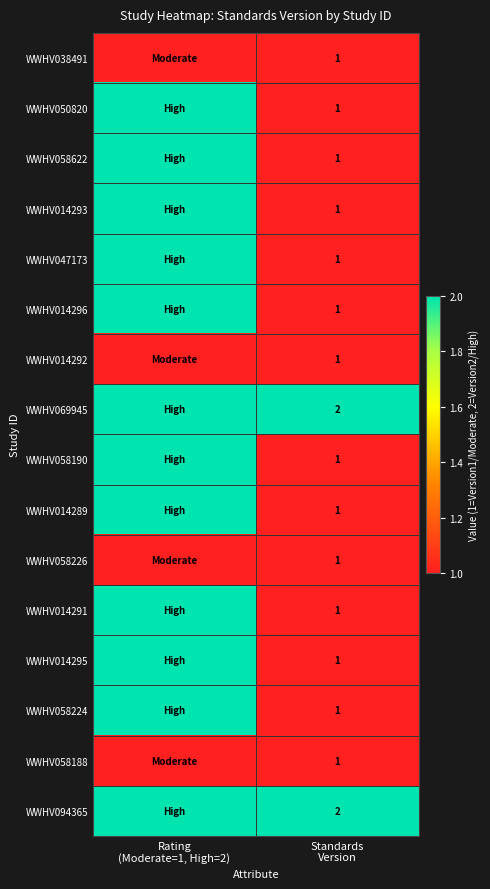

Which category has the lowest value across all series?

Rating
(Moderate=1, High=2)